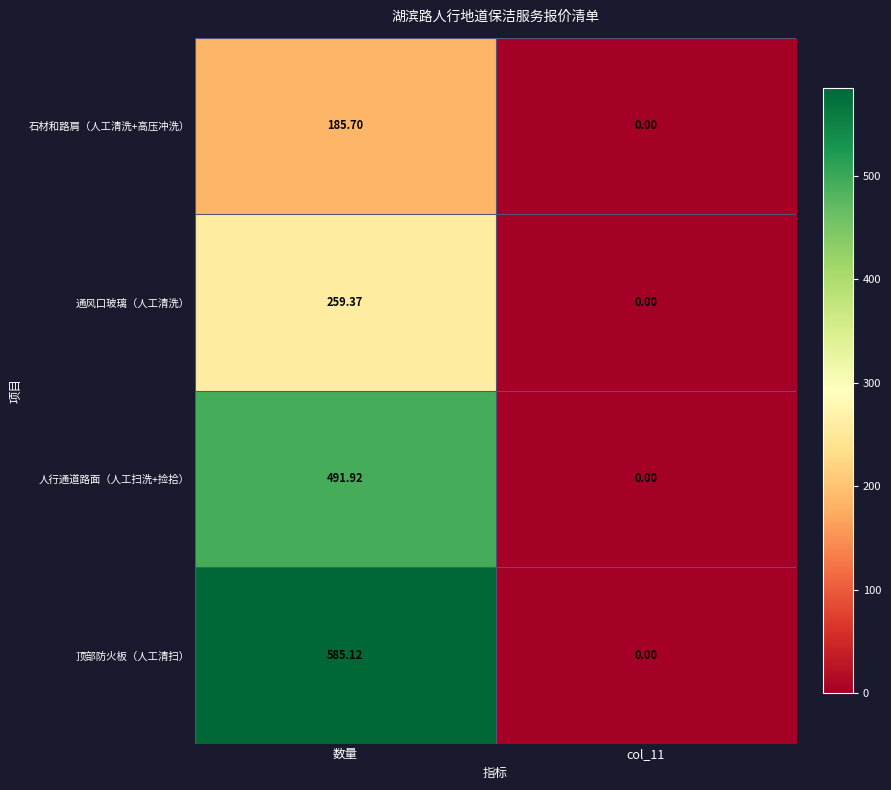

Which series has the largest total across all categories?

顶部防火板（人工清扫）